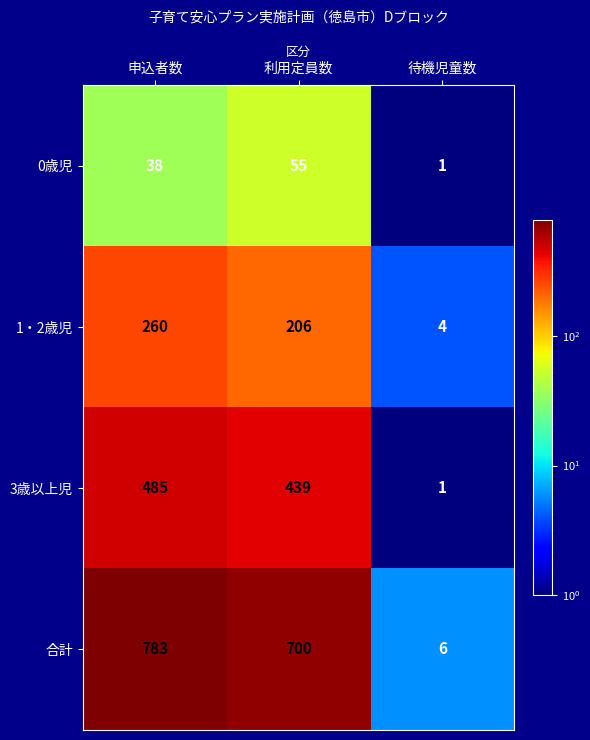

The 合計 series shows 4 at 待機児童数. True or false?

False